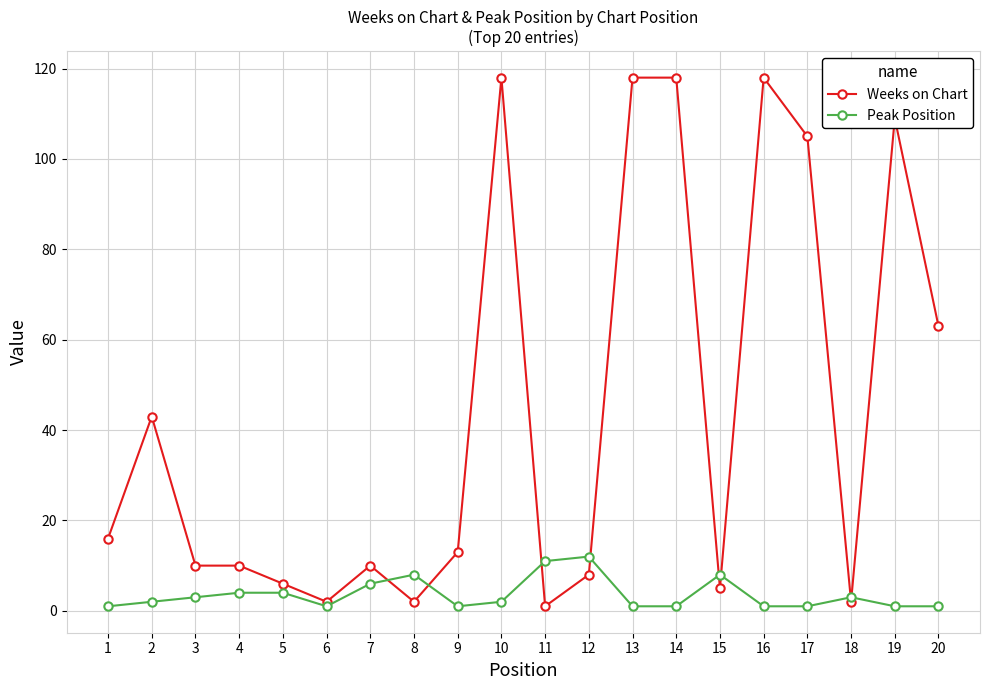

What is the value of the Weeks on Chart point at the 14th from the left?

118